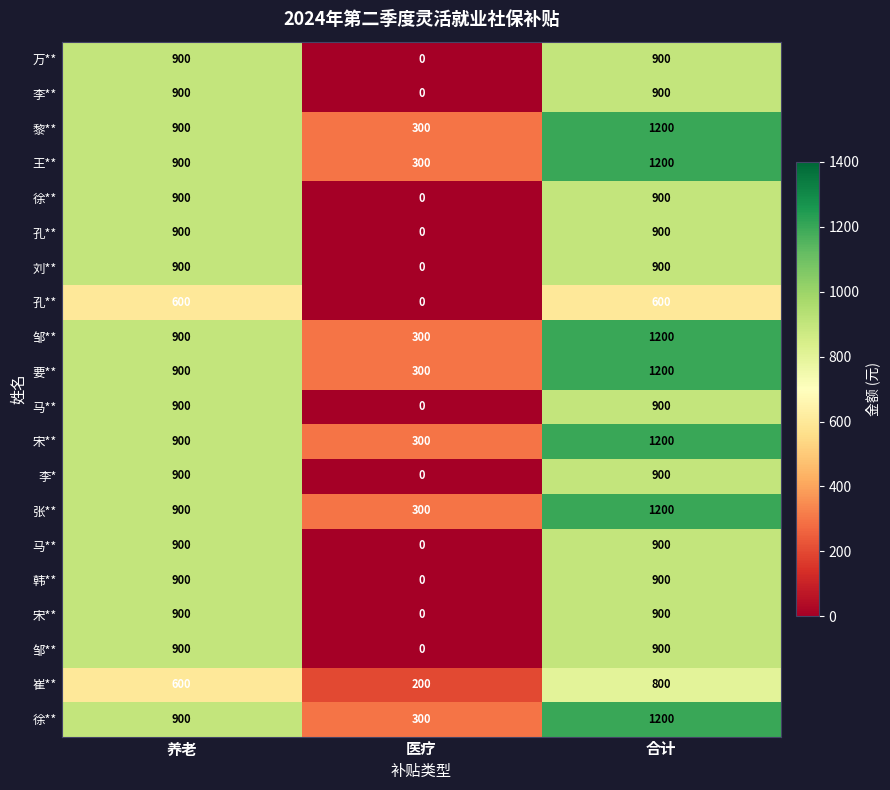

What is the difference between the highest and lowest values at 养老?

300